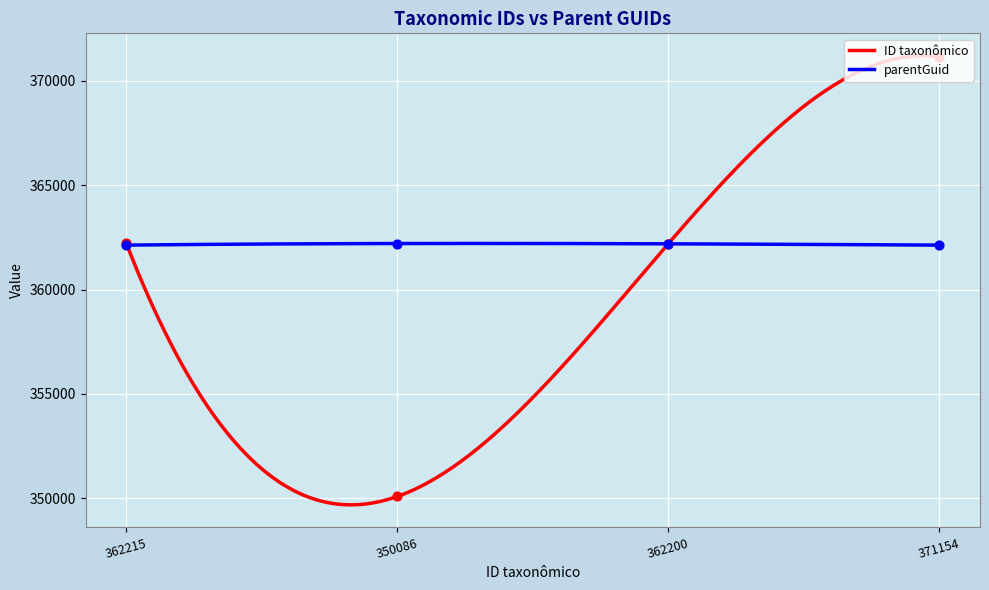

Is the value of parentGuid at 371154 greater than the value of ID taxonômico at 362200?

No